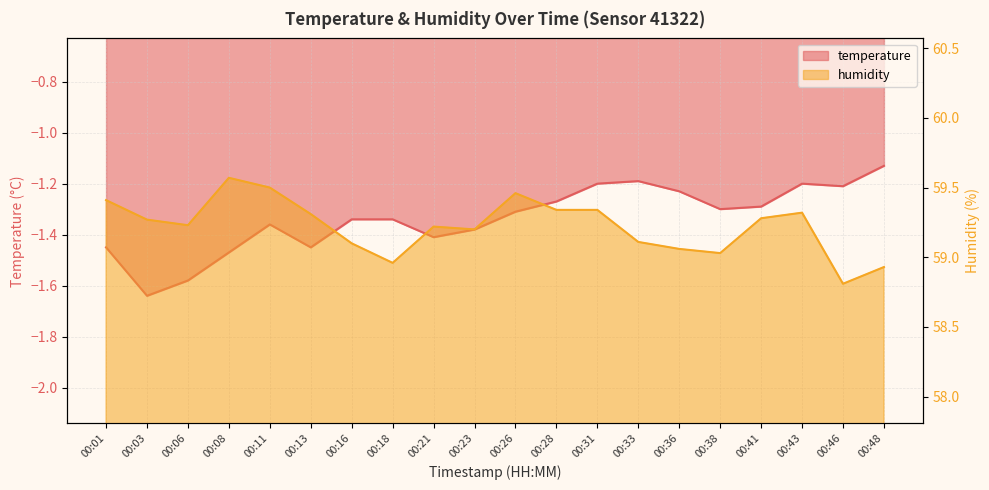

Where is humidity nearest to the value 59?

00:38